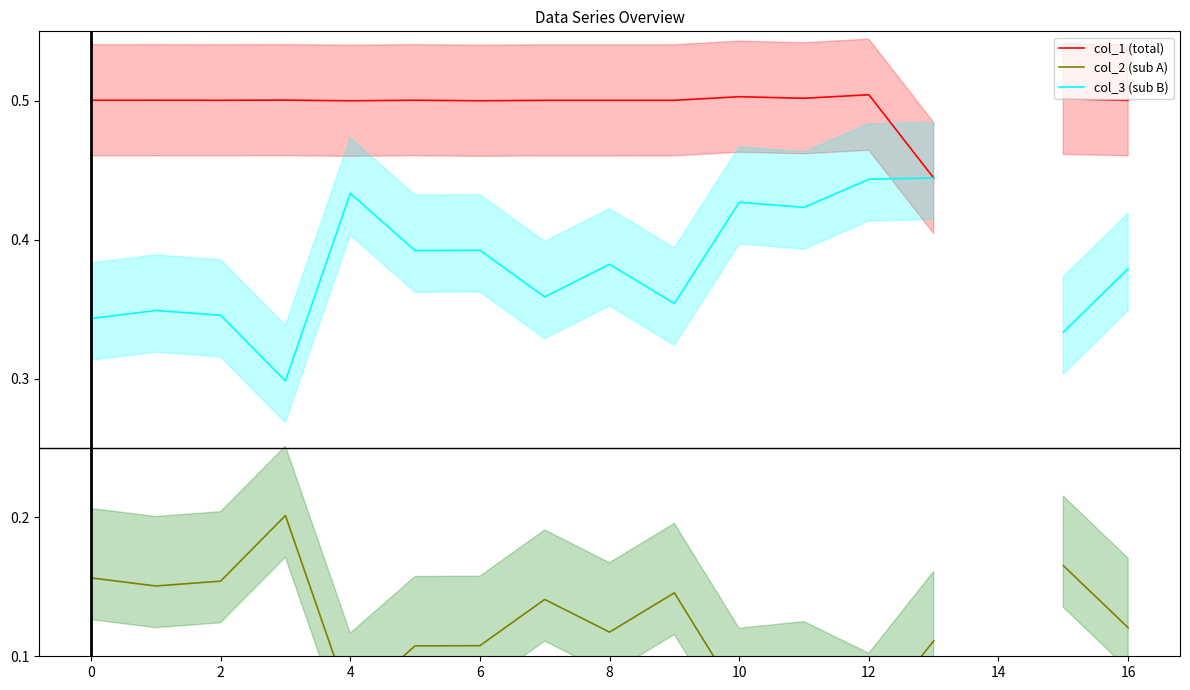

True or false: col_1 (total) and col_2 (sub A) cross at least once.

False